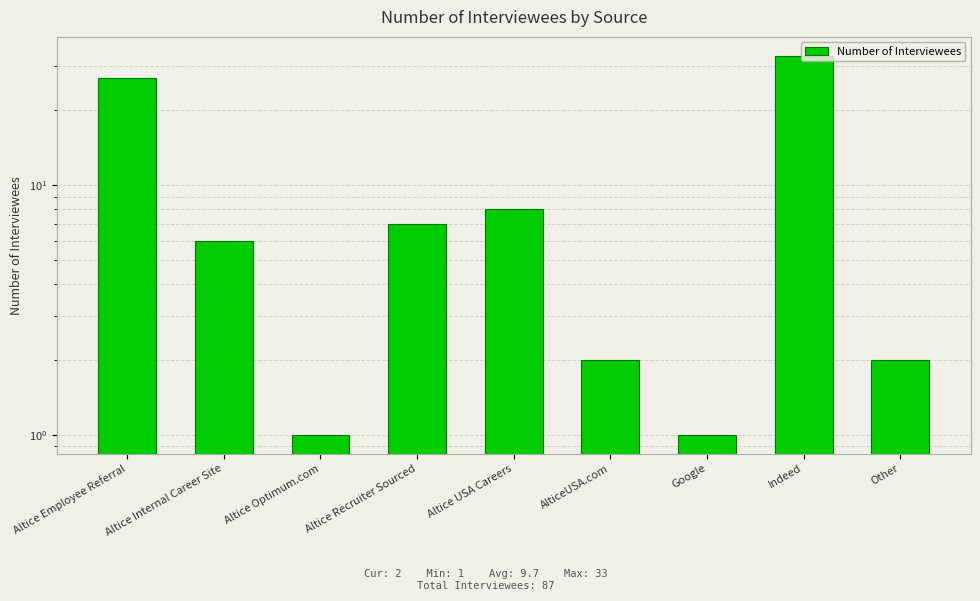

The value at Altice Internal Career Site is 6. True or false?

True